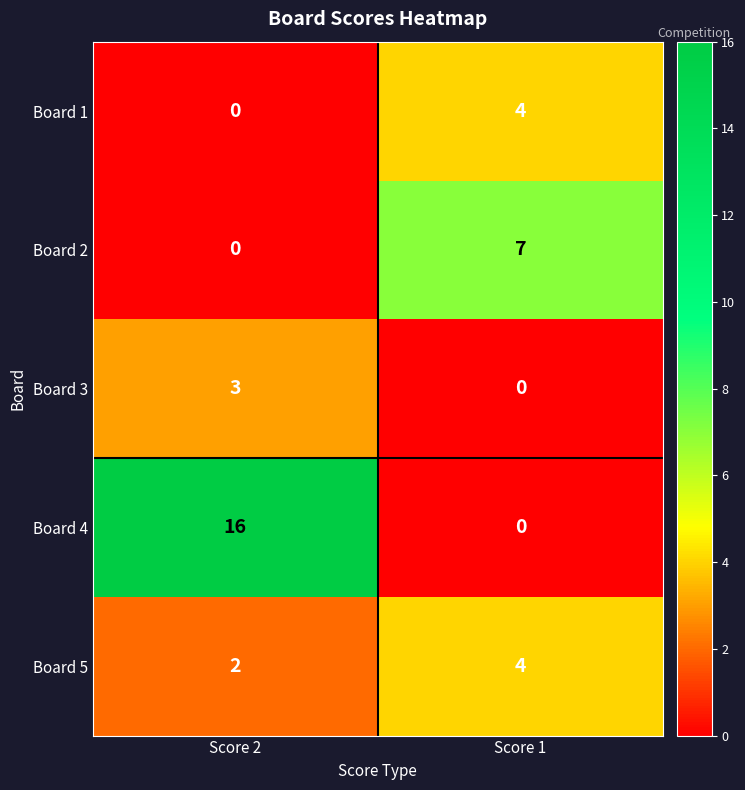

Reading left to right, extract all data points from this chart.

Board 1: 0	4
Board 2: 0	7
Board 3: 3	0
Board 4: 16	0
Board 5: 2	4